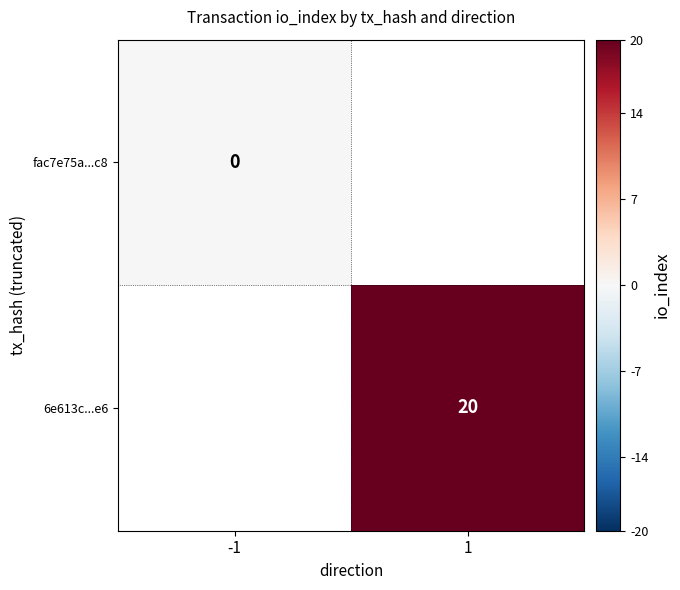

Is it true that 6e613c...e6 equals 10 at 1?

False